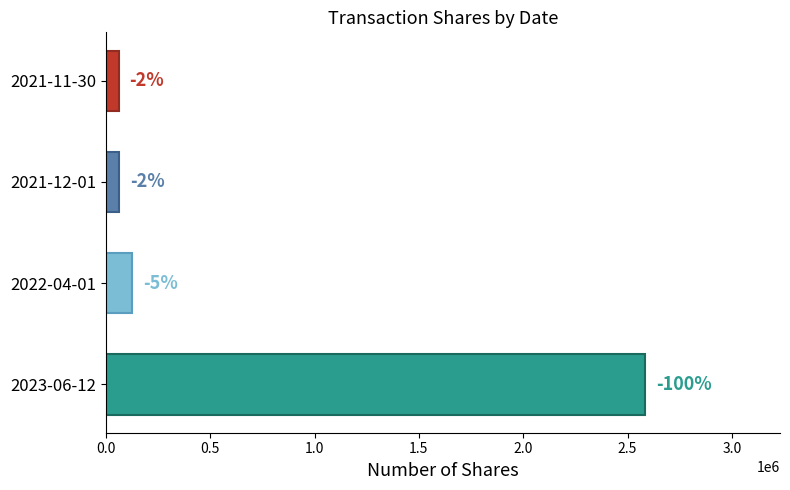

How many bars are there in total?

4